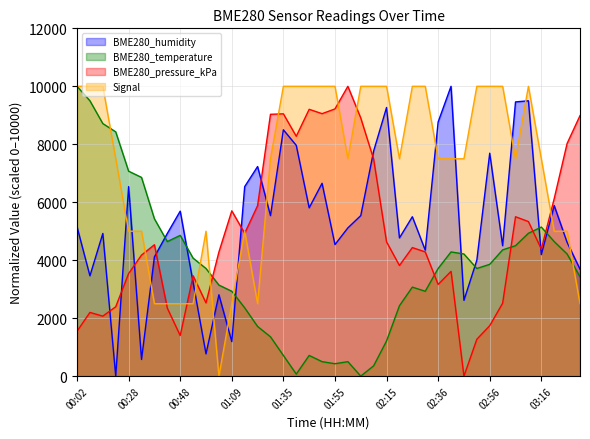

Which series has the largest total across all categories?

Signal